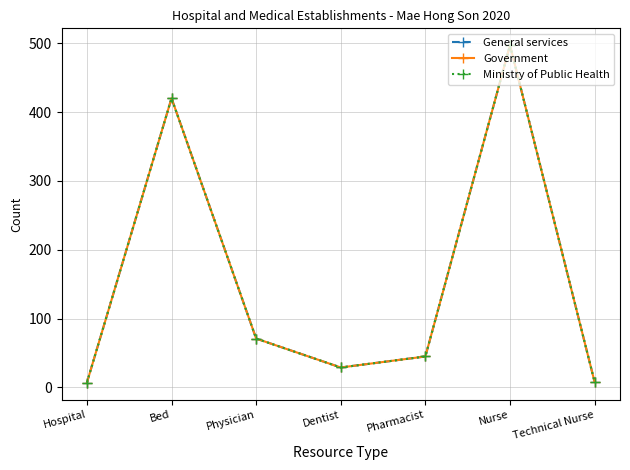

What is the sum of all Ministry of Public Health values?

1077